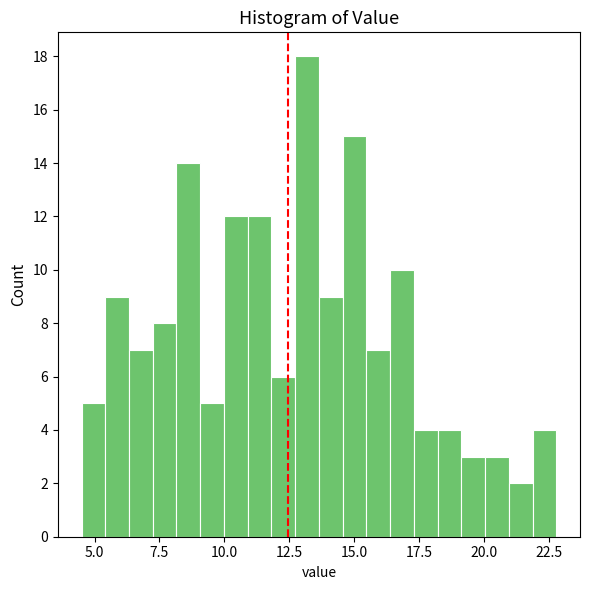

Around what value on the x-axis is the tallest bar? Give the approximate position of its centre, as read against the axis.

13.0